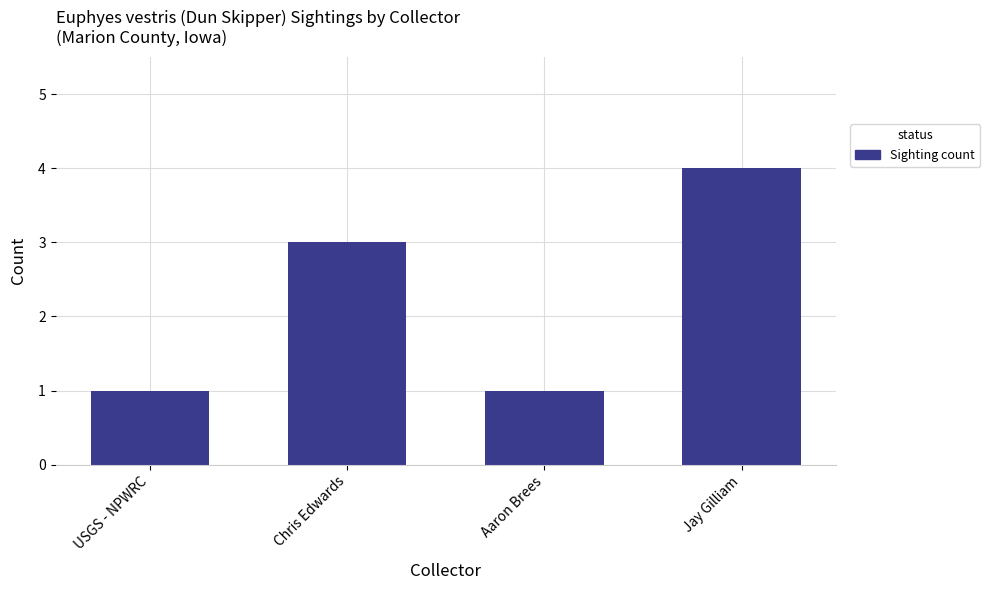

Does the chart contain stacked bars?

No